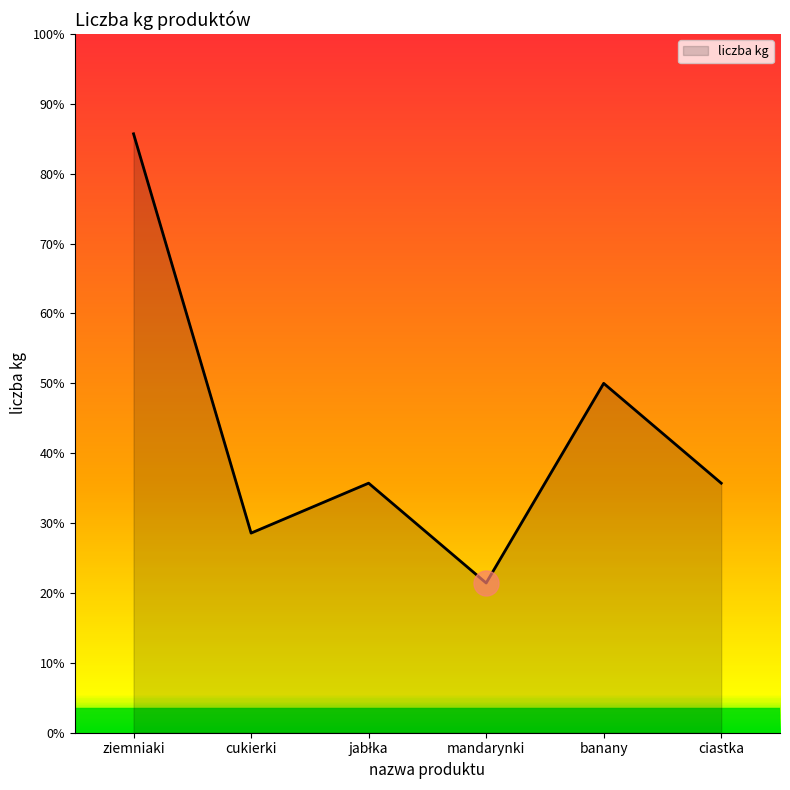

What is the change in value from cukierki to banany?

+3